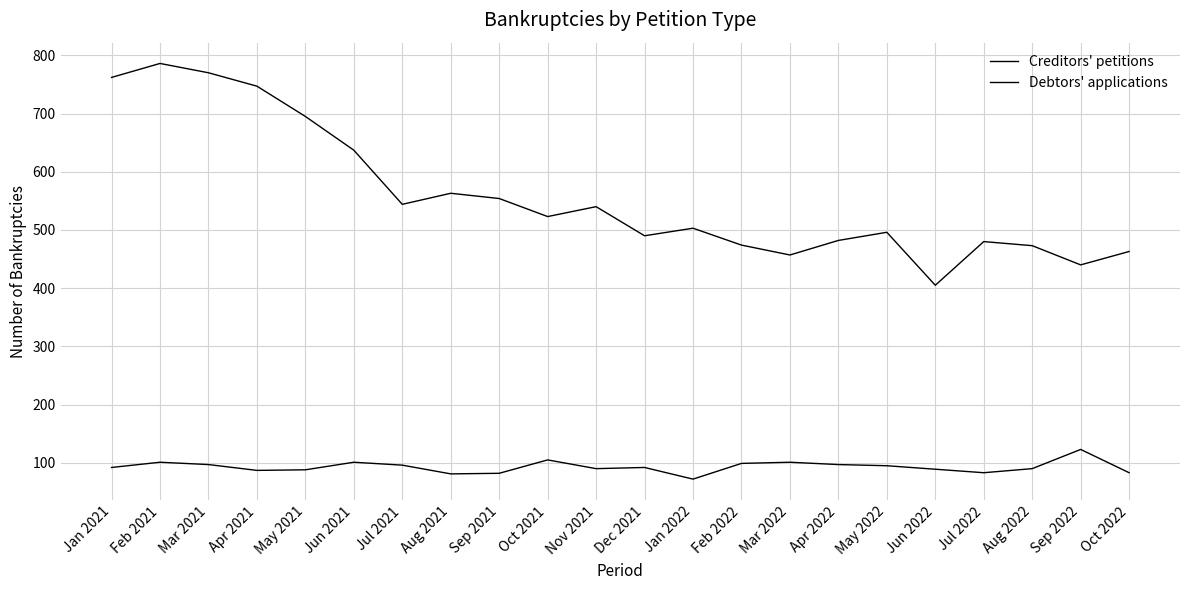

Is it true that Debtors' applications equals 191 at Mar 2022?

False